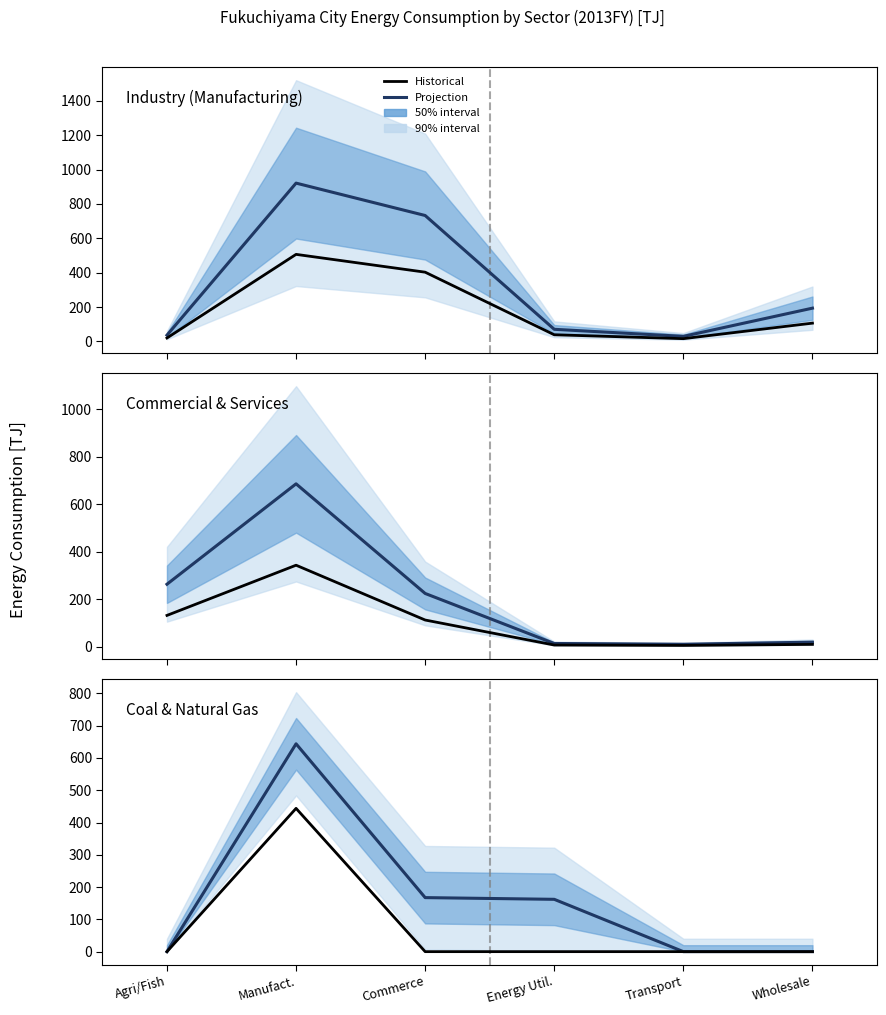

What is the label of the 3rd point from the left?

Commerce